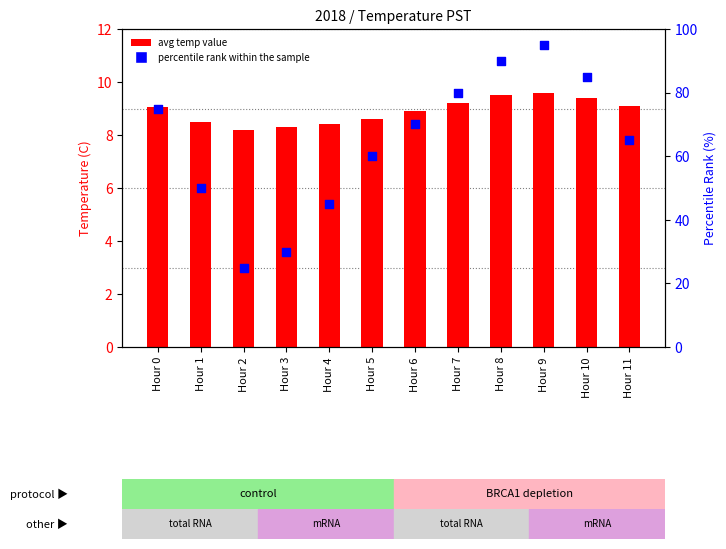

What is the total value across all series at Hour 1?

58.5